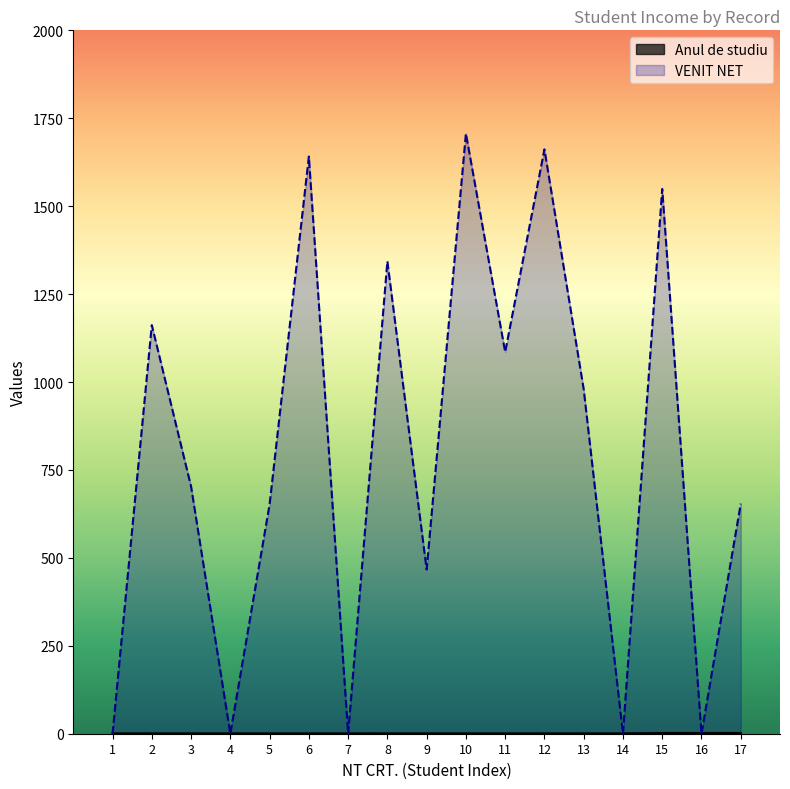

Reading left to right, what are all the values shown in this chart?

Anul de studiu: 1.0	1.0	1.0	1.0	1.0	1.0	1.0	1.0	1.0	1.0	1.0	1.0	1.0	1.0	2.0	2.0	2.0
VENIT NET: 0.0	1161.8	702.9	0.0	652.1	1641.2	0.0	1343.2	466.9	1706.5	1085.3	1661.7	979.6	0.0	1549.1	0.0	654.1